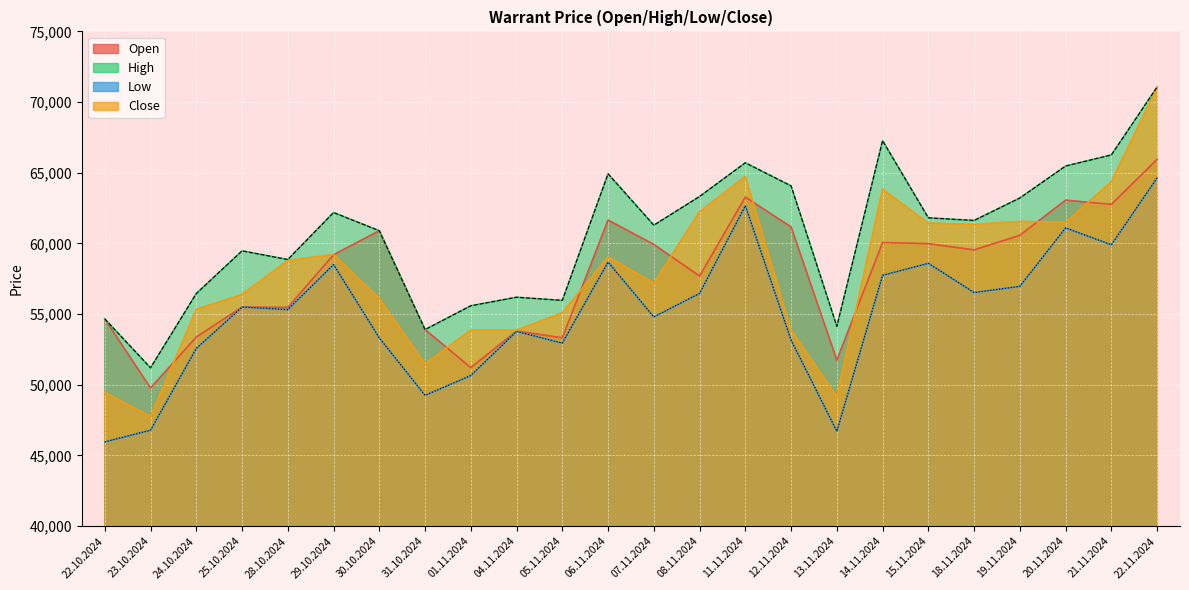

Is it true that Close equals 64740 at 11.11.2024?

True